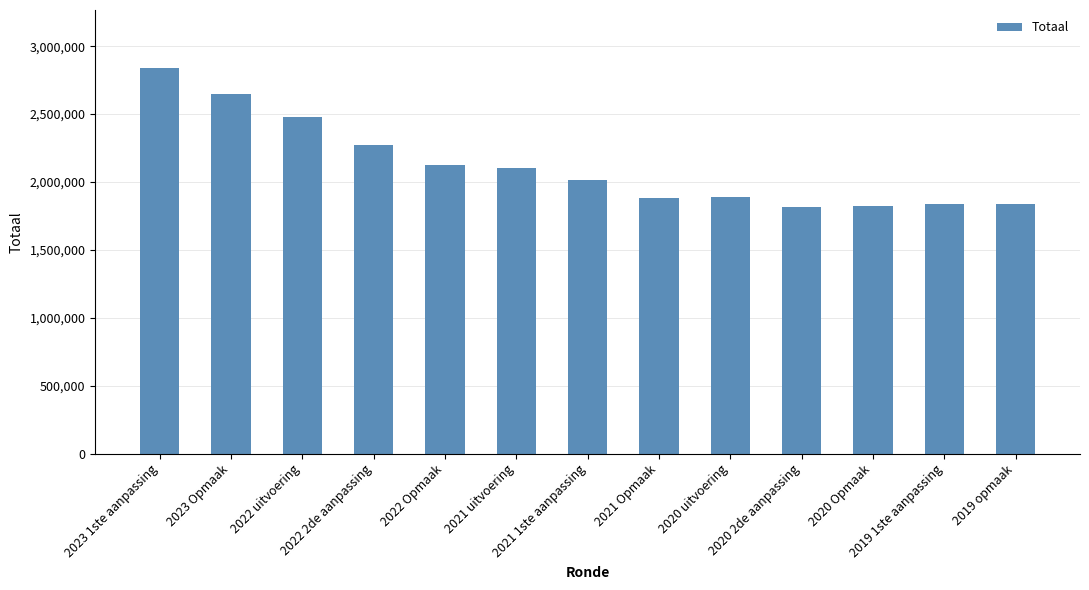

What is the minimum value shown in the chart?

1818493